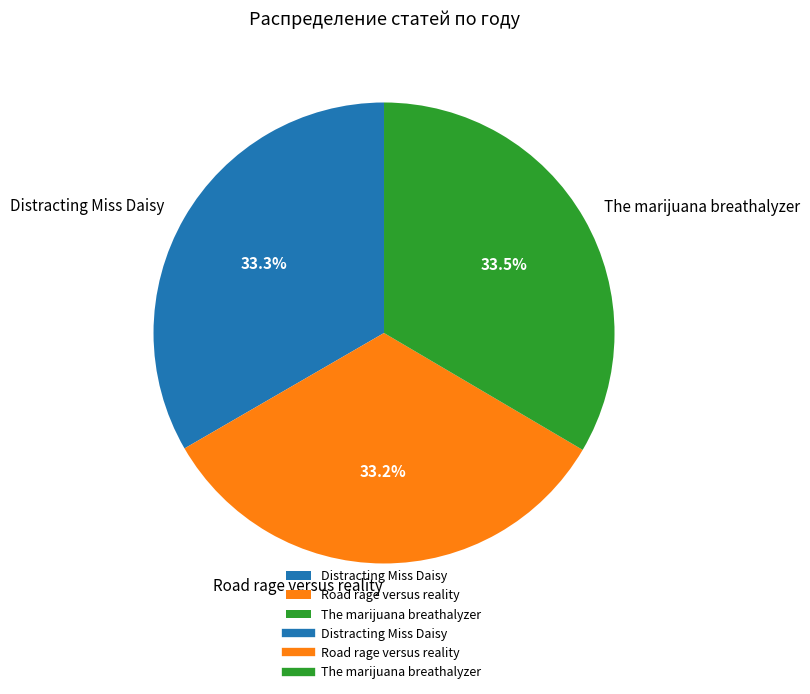

Is the sum of Road rage versus reality and The marijuana breathalyzer greater than half?

Yes